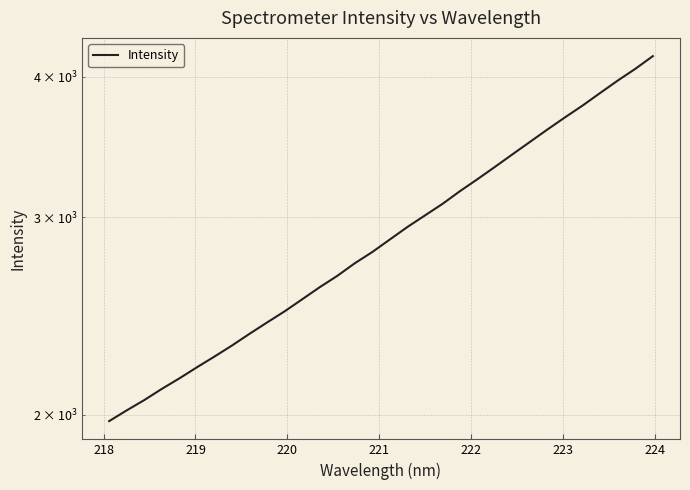

Reading right to left, list all the values displayed in this chart.

4171.8	4064.5	3968.5	3869.0	3771.0	3681.1	3591.1	3500.6	3412.5	3325.9	3242.7	3164.1	3082.3	3010.2	2939.8	2865.6	2793.0	2729.4	2659.6	2598.6	2535.0	2473.2	2417.5	2362.0	2306.0	2254.2	2205.2	2155.6	2109.8	2061.9	2018.8	1974.9